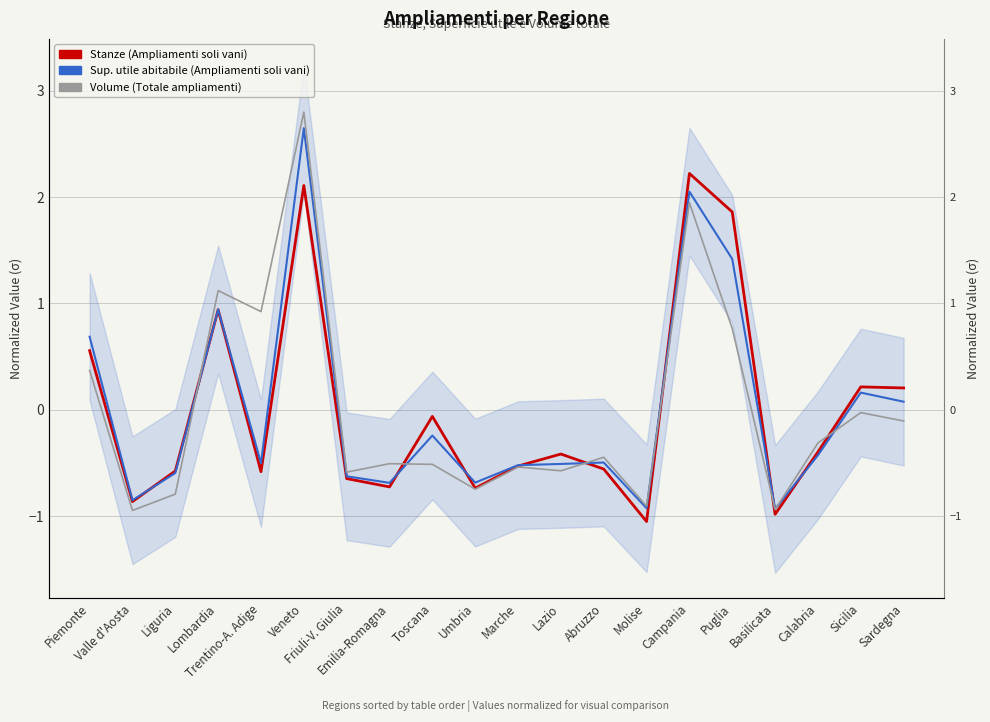

True or false: Stanze (Ampliamenti soli vani) has more than 2 points higher than both neighbors.

True